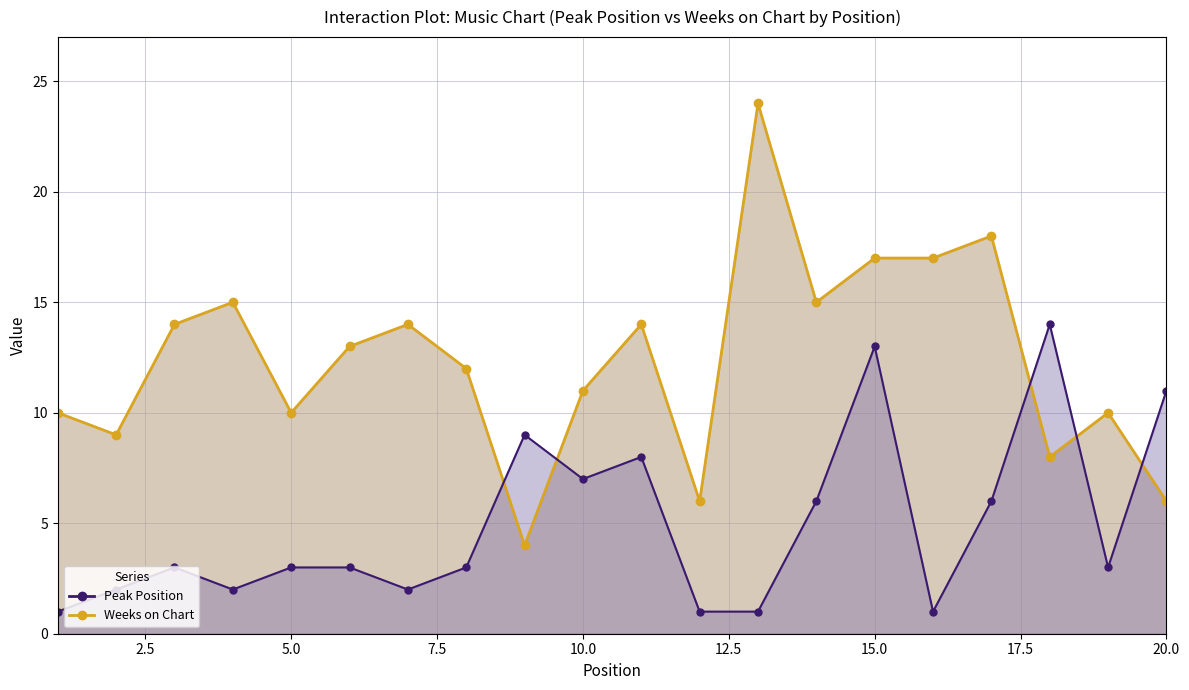

How many data points in Peak Position are above 3?

8